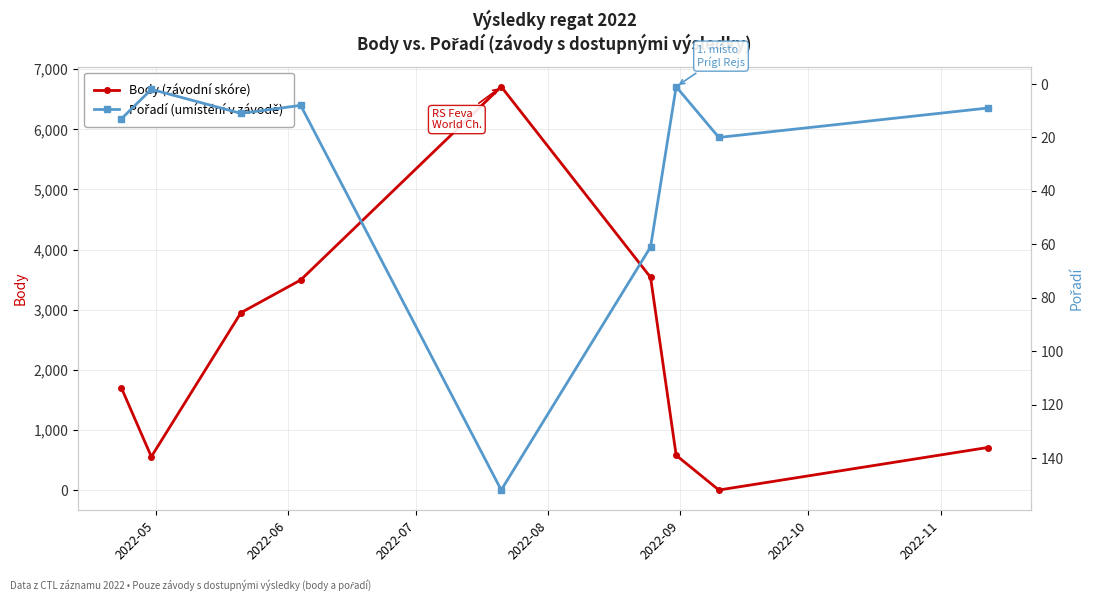

True or false: Body (závodní skóre) has more than 1 interior local peaks.

False